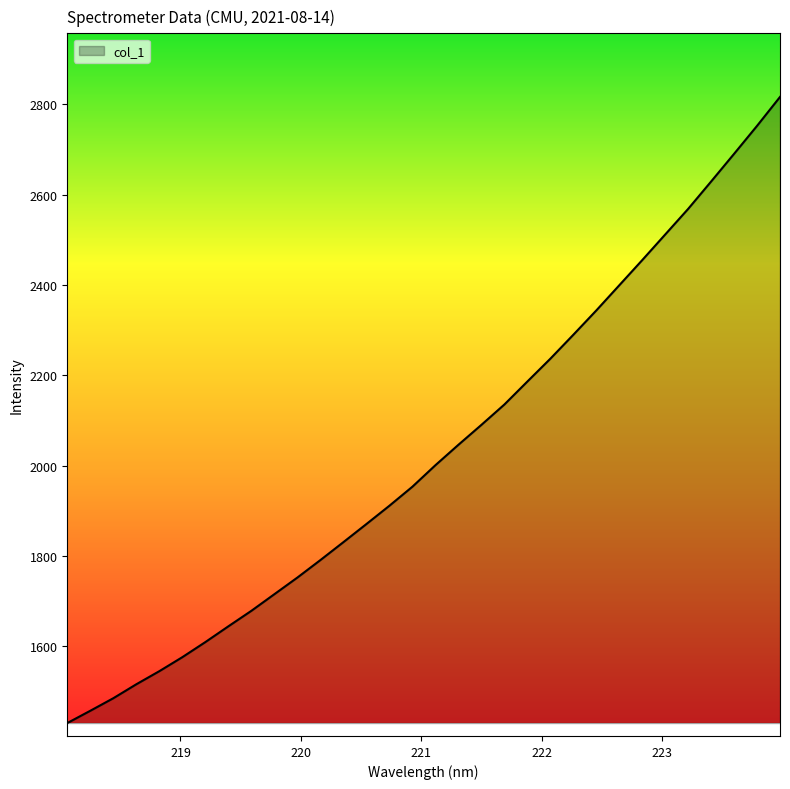

What is the greatest value displayed?

2816.2